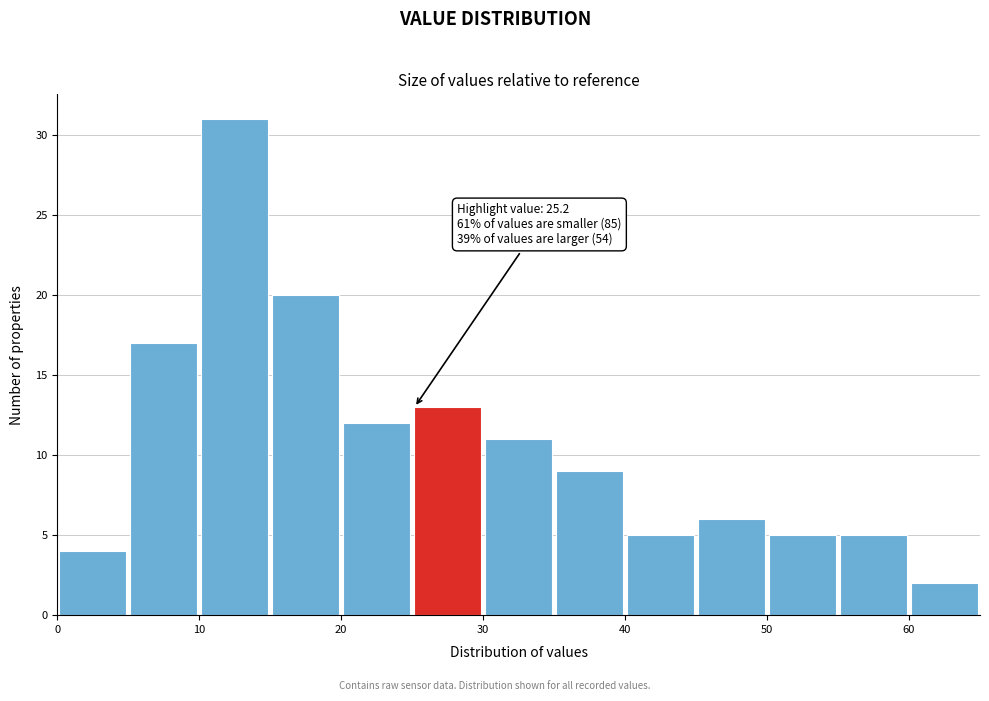

Which range on the x-axis has the tallest bar?

10 to 15